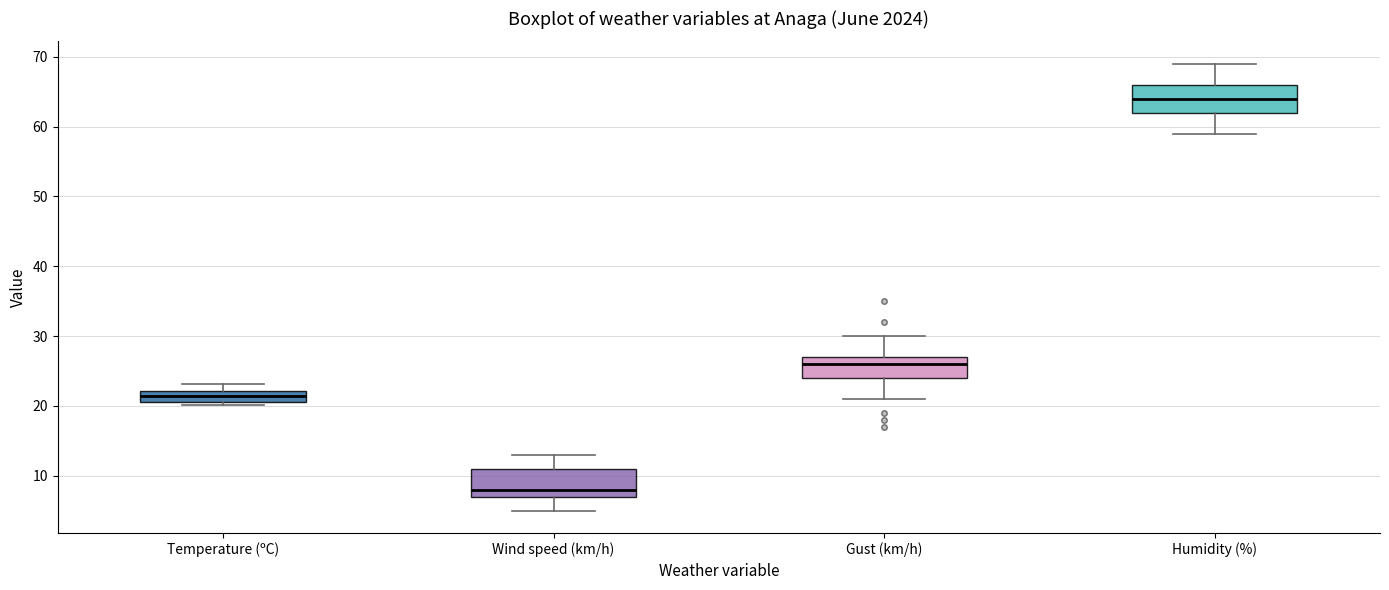

Reading left to right, transcribe this box plot: for each box, give where its median line is, the range the box spans, and where its two whiskers end, as read against the y-axis. The values are not printed on the chart, so give them approximately, as read against the axis.

Temperature (ºC): median 21 (inside the box), box 21 to 22, whiskers 20 to 23
Wind speed (km/h): median 8, box 7 to 11, whiskers 5 to 13
Gust (km/h): median 26, box 24 to 27, whiskers 21 to 30
Humidity (%): median 64, box 62 to 66, whiskers 59 to 69